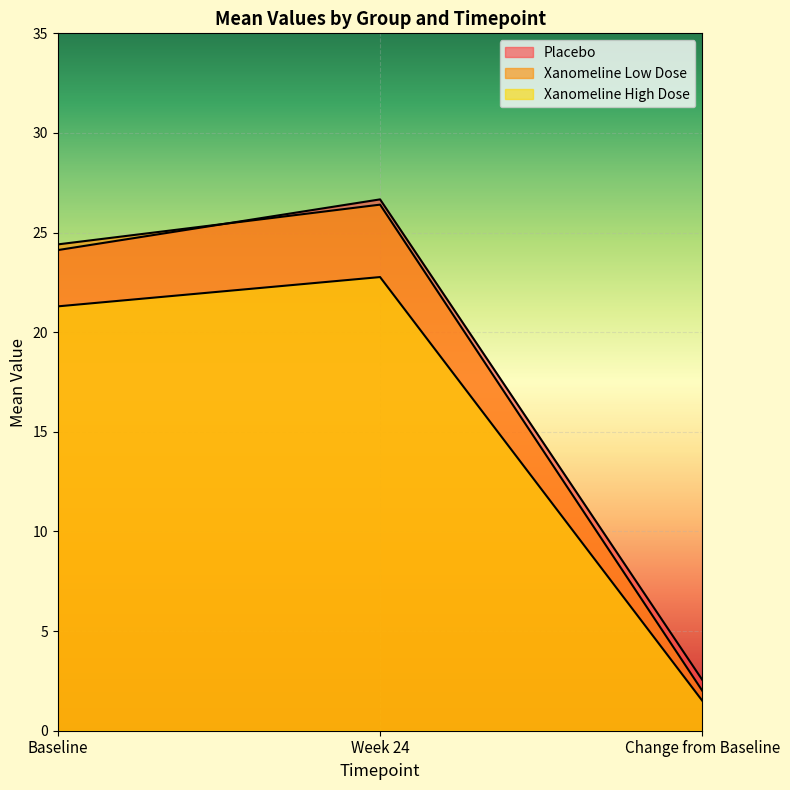

How many lines are shown in the chart?

3